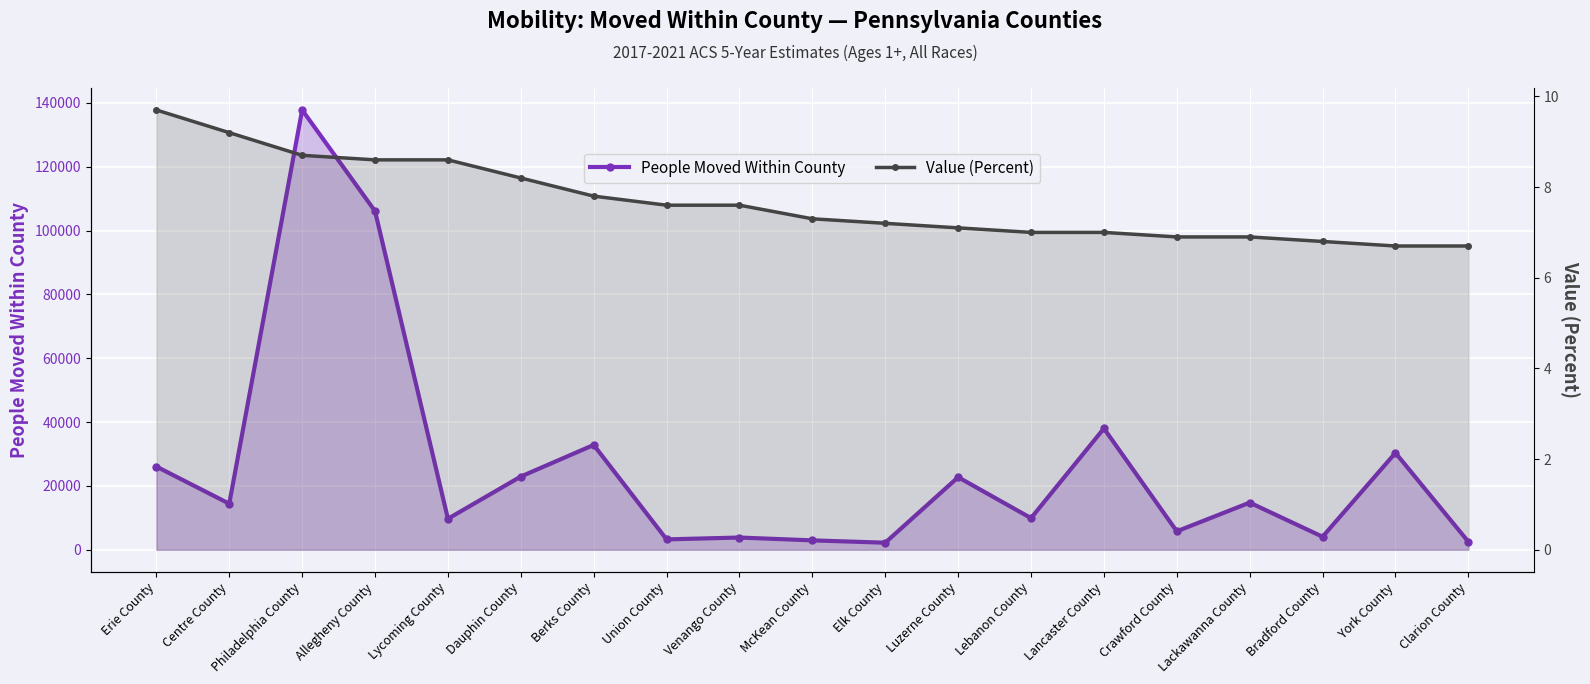

Reading left to right, transcribe all the data shown in this chart.

People Moved Within County: 26063.0	14429.0	137797.0	106099.0	9704.0	22939.0	32839.0	3248.0	3825.0	2938.0	2207.0	22735.0	9916.0	38015.0	5779.0	14770.0	4075.0	30360.0	2506.0
Value (Percent): 9.7	9.2	8.7	8.6	8.6	8.2	7.8	7.6	7.6	7.3	7.2	7.1	7.0	7.0	6.9	6.9	6.8	6.7	6.7